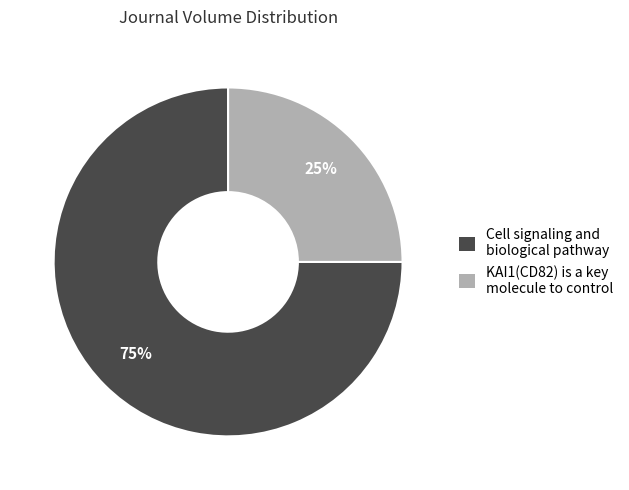

Is there any slice that represents more than half of the pie?

Yes